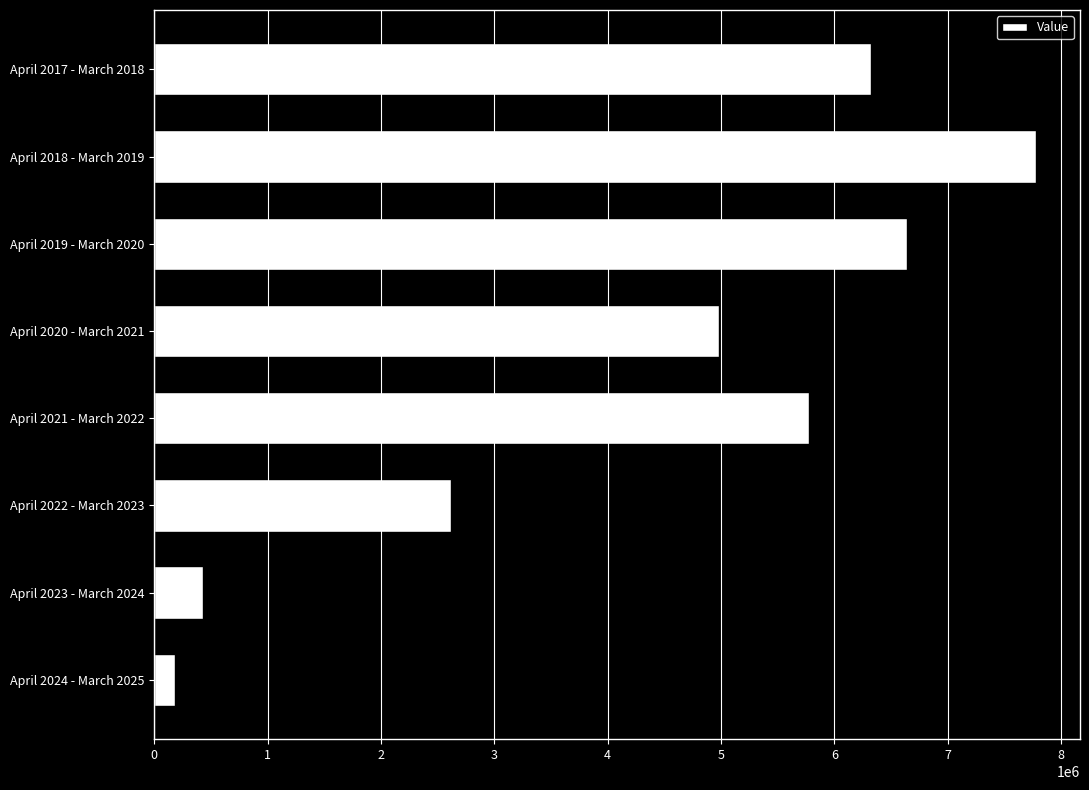

How many series are shown in this chart?

1